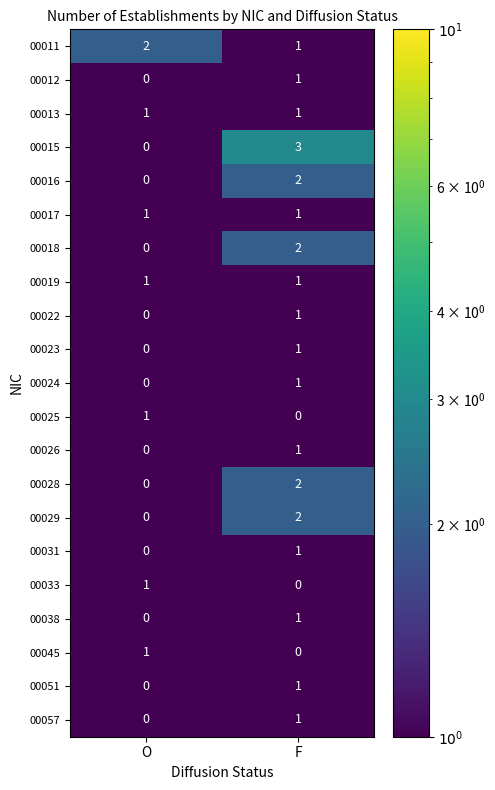

Is the value of 00029 at O greater than the value of 00025 at O?

No